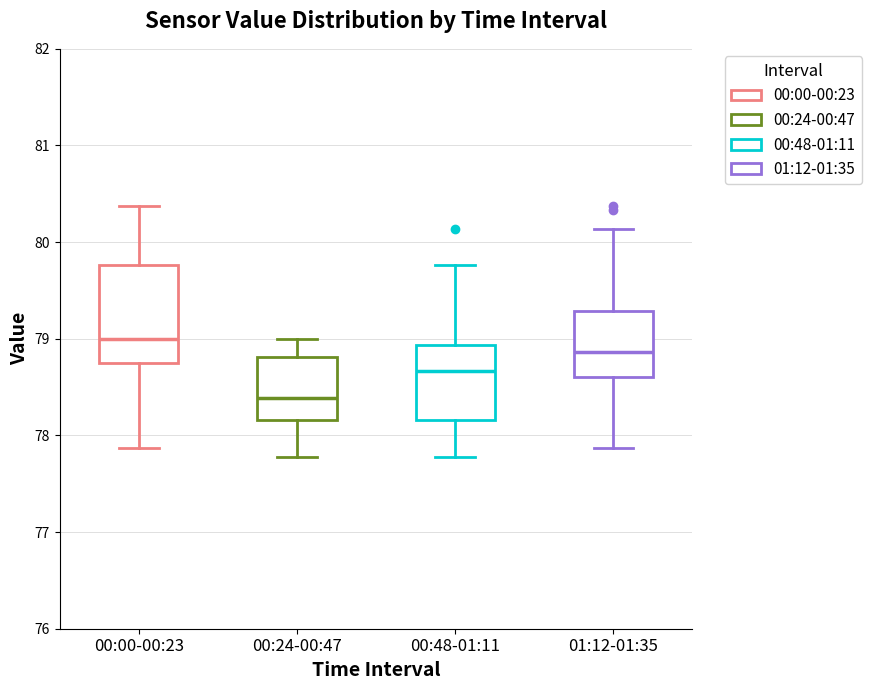

Reading left to right, transcribe this box plot: for each box, give where its median line is, the range the box spans, and where its two whiskers end, as read against the y-axis. The values are not printed on the chart, so give them approximately, as read against the axis.

00:00-00:23: median 79.0, box 78.8 to 79.8, whiskers 77.9 to 80.4
00:24-00:47: median 78.4, box 78.2 to 78.8, whiskers 77.8 to 79.0
00:48-01:11: median 78.7, box 78.2 to 78.9, whiskers 77.8 to 79.8
01:12-01:35: median 78.9, box 78.6 to 79.3, whiskers 77.9 to 80.1